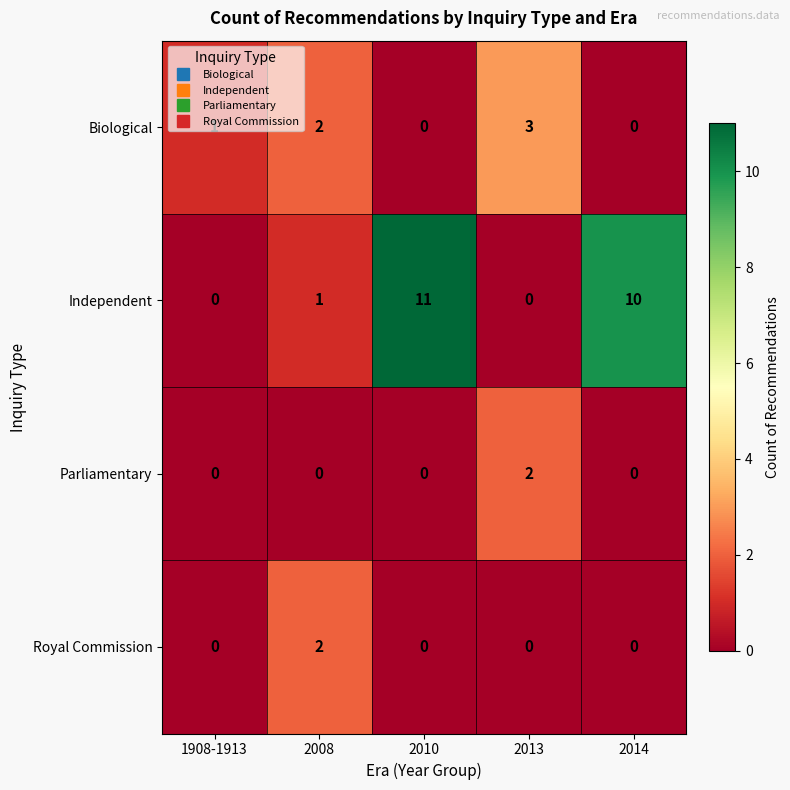

Which series has the widest spread of values?

Independent